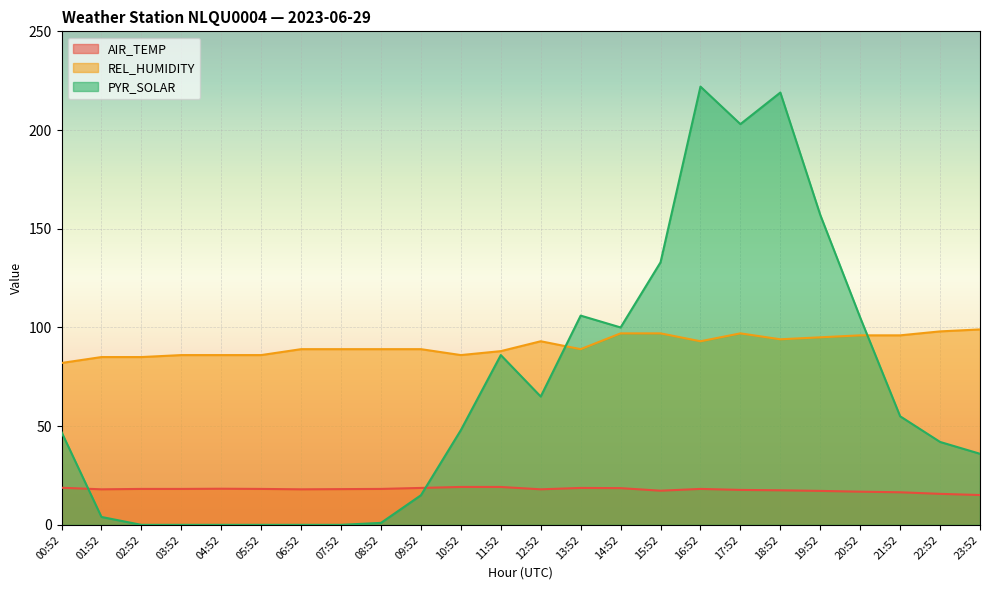

What is the sum of all REL_HUMIDITY values?

2184.0